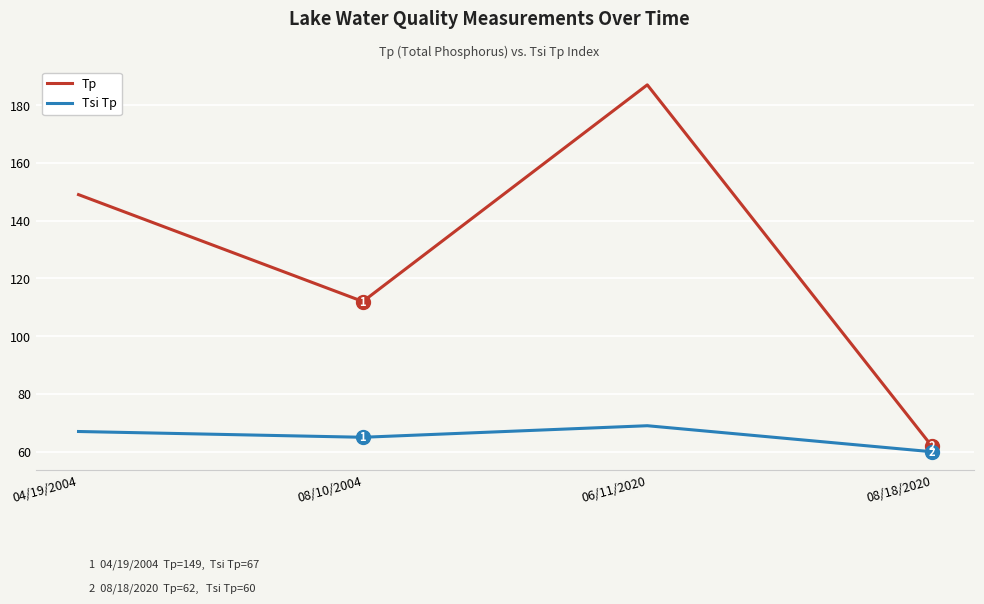

Read the Tsi Tp value at 04/19/2004.

67